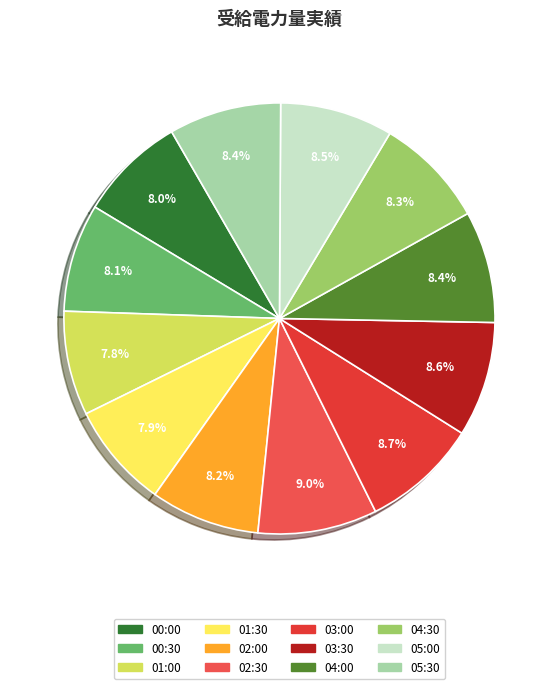

Does any single category account for the majority?

No